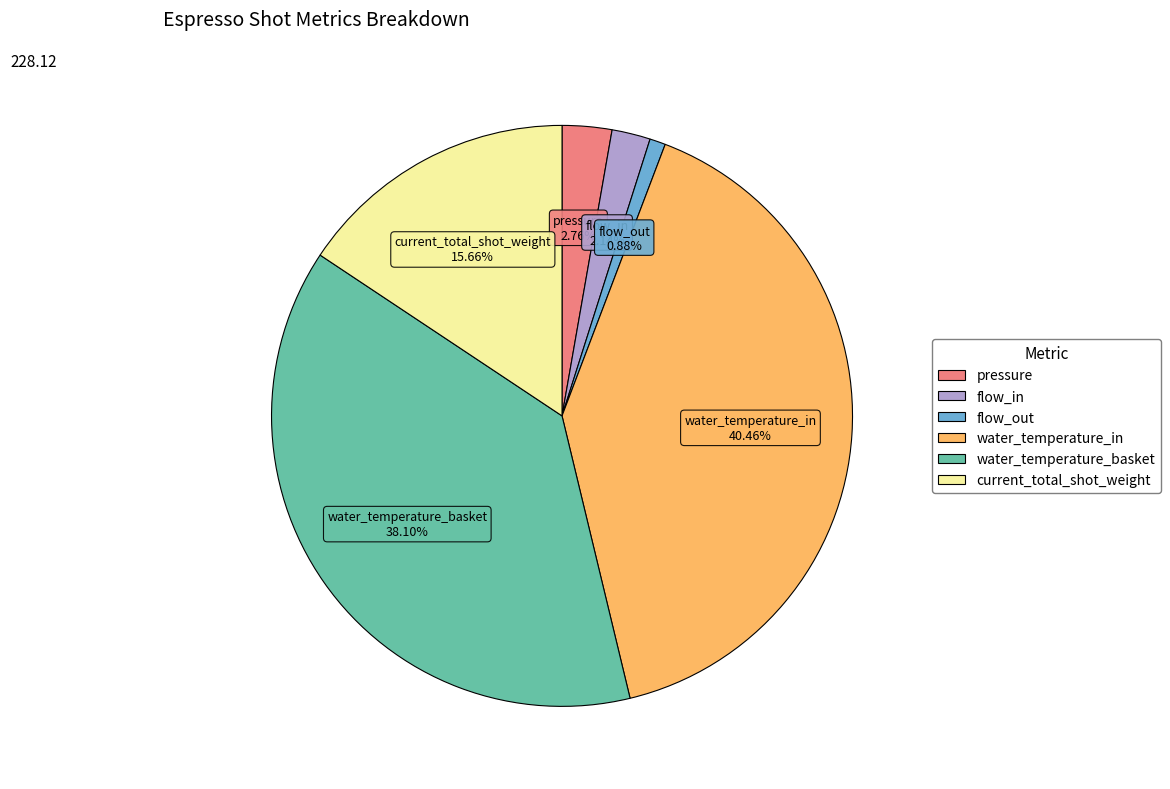

How many segments does this pie chart have?

6